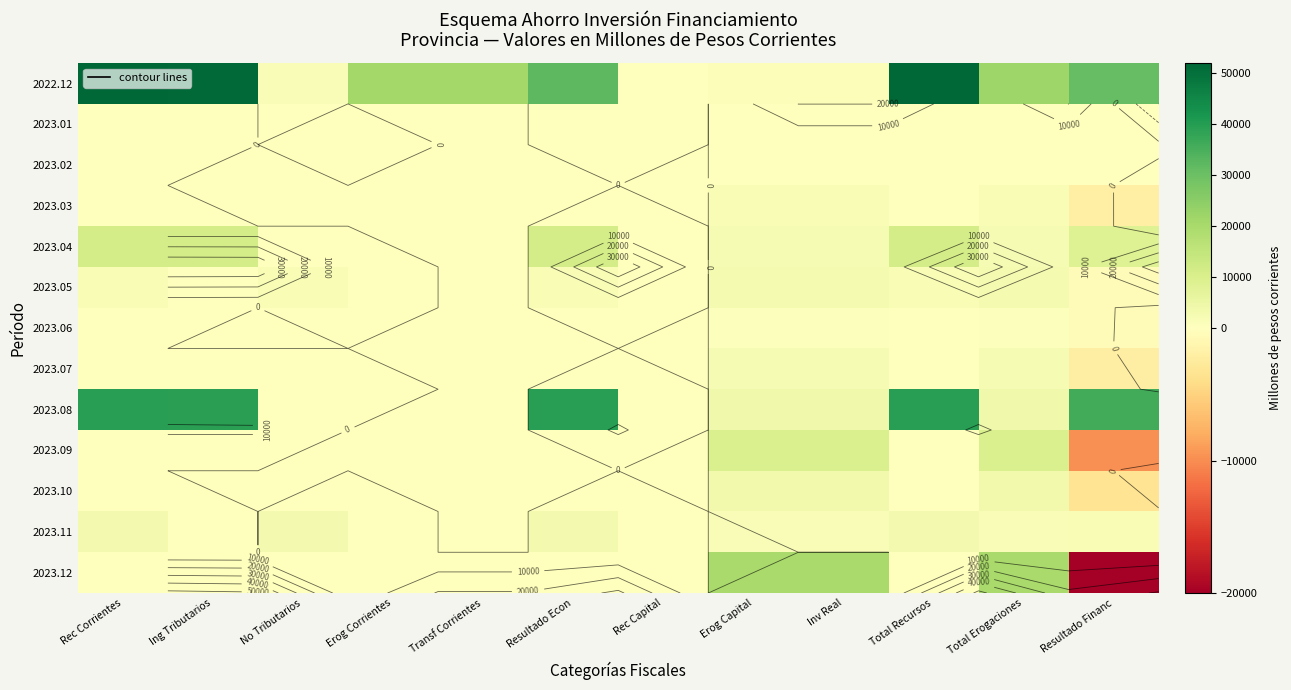

Between Erog Corrientes and Erog Capital, which is larger?

Erog Corrientes